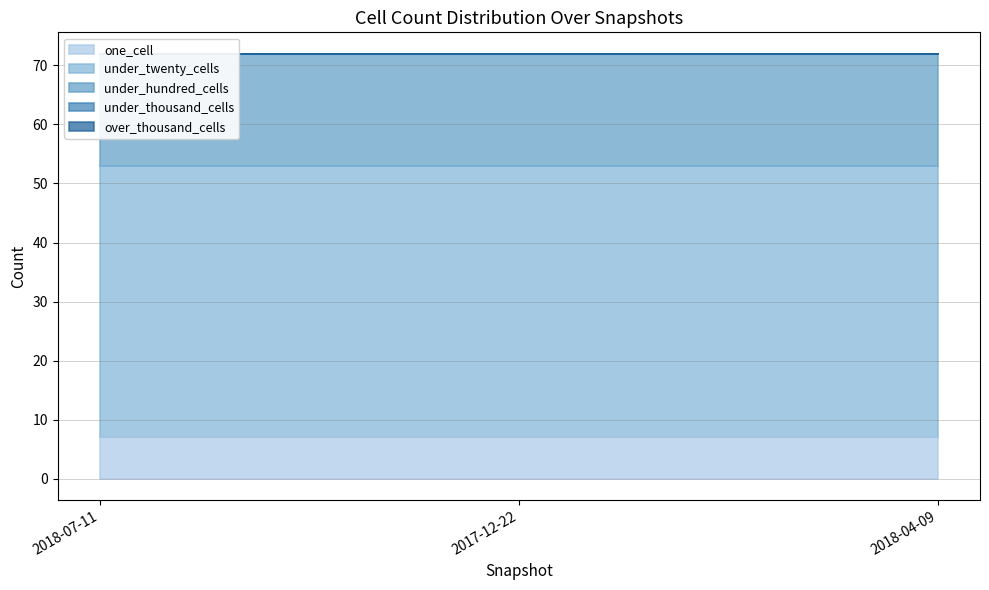

Reading left to right, list all the values displayed in this chart.

one_cell: 7	7	7
under_twenty_cells: 46	46	46
under_hundred_cells: 19	19	19
under_thousand_cells: 0	0	0
over_thousand_cells: 0	0	0